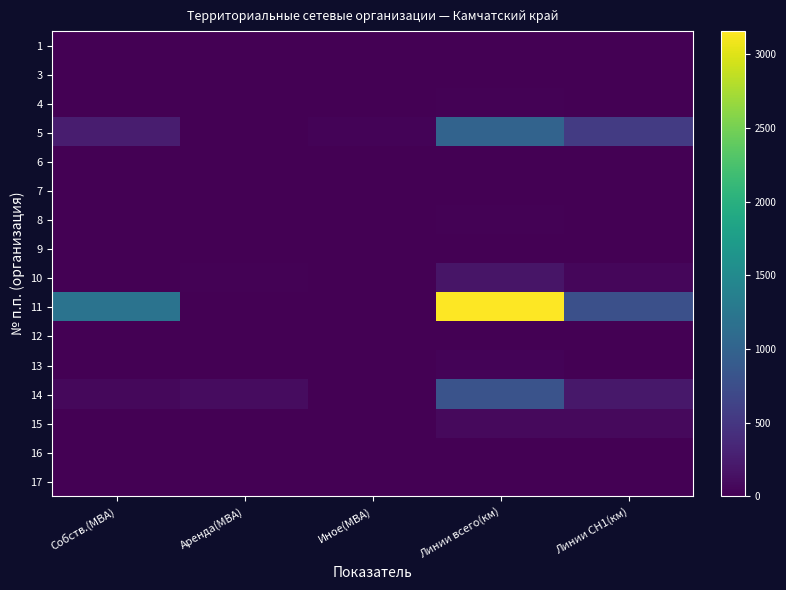

What is the total value across all series at Линии всего(км)?

5353.4